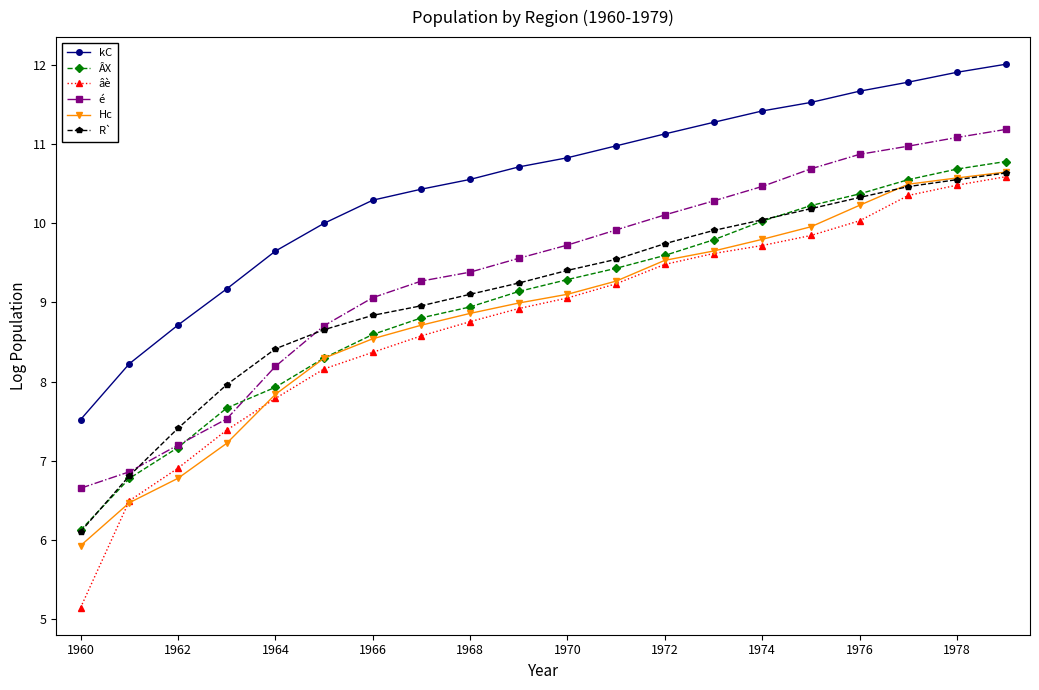

How many lines are shown in the chart?

6